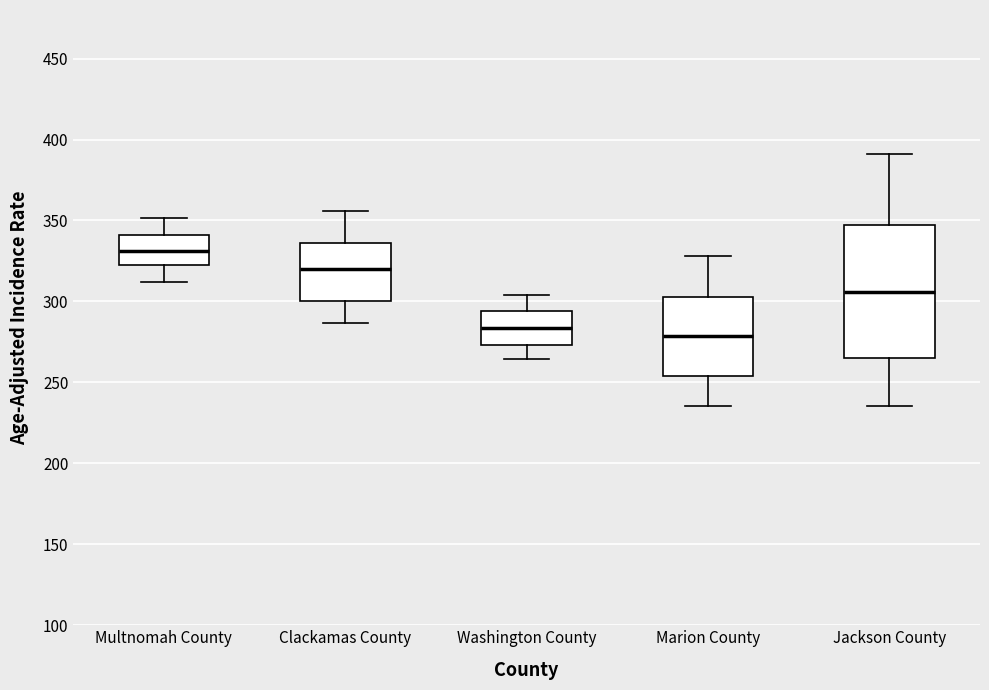

Which box is the tallest, from its lower edge to its upper edge?

Jackson County